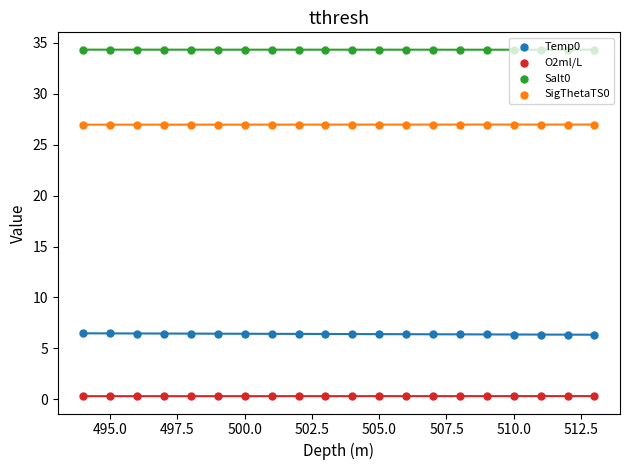

What are all the series names shown in the legend?

Temp0, O2ml/L, Salt0, SigThetaTS0